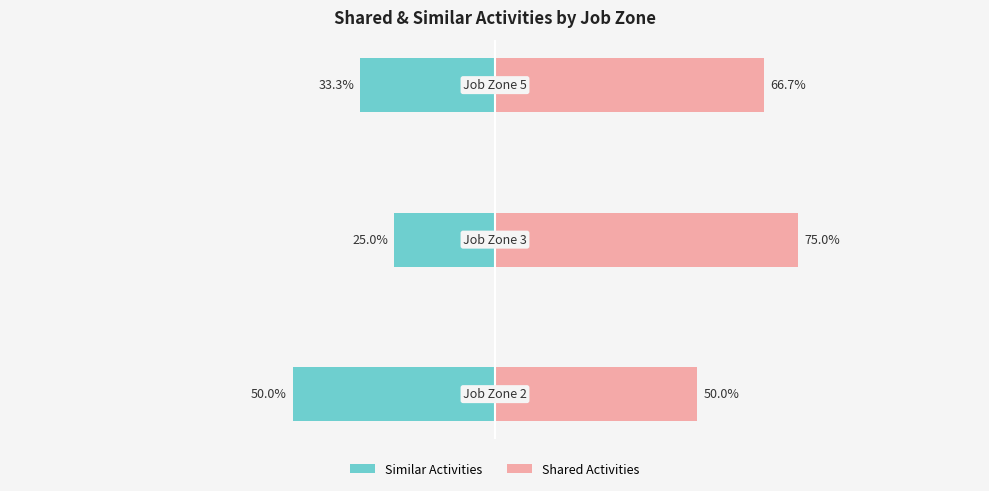

What are all the series names shown in the legend?

Similar Activities, Shared Activities